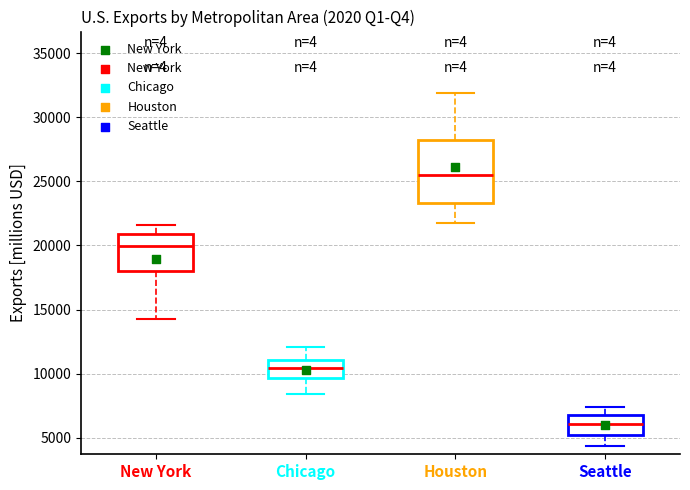

Reading left to right, read every box against the y-axis: the position of its median line, the range the box covers, and the ends of its whiskers. The values are not printed on the chart, so give them approximately, as read against the axis.

New York: median 20000, box 18000 to 21000, whiskers 14500 to 21500
Chicago: median 10500, box 9500 to 11000, whiskers 8500 to 12000
Houston: median 25500, box 23500 to 28000, whiskers 21500 to 32000
Seattle: median 6000, box 5000 to 7000, whiskers 4500 to 7500